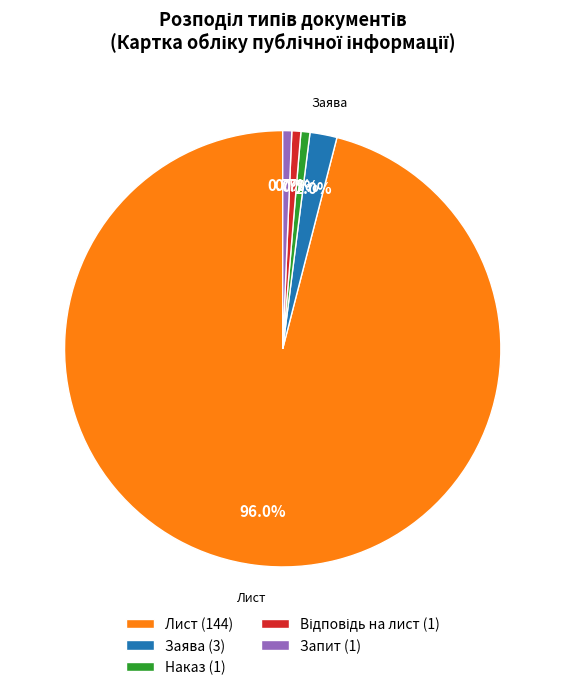

Is there a majority slice in this chart?

Yes